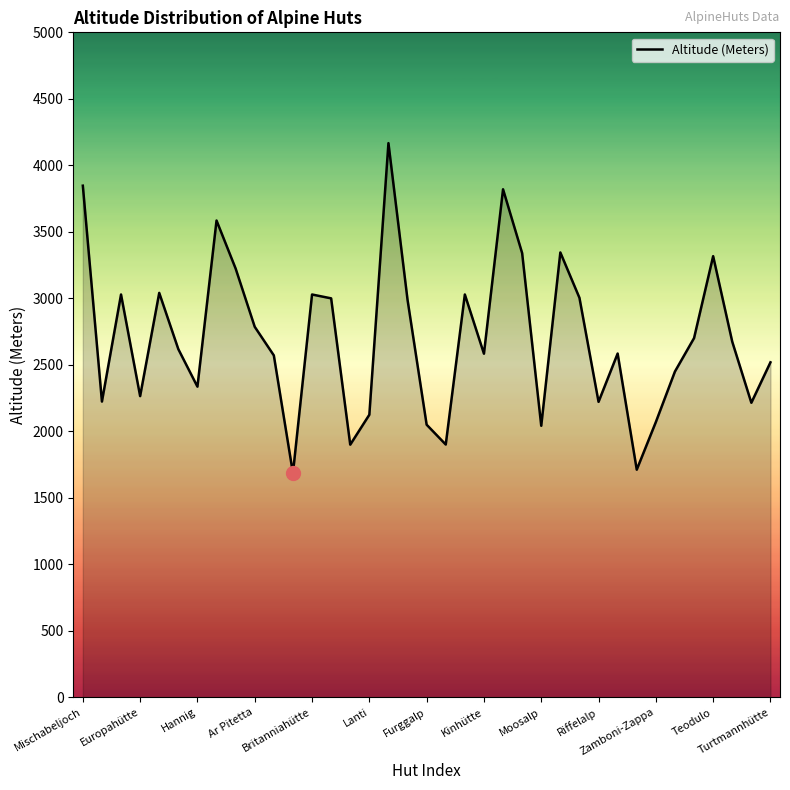

What is the smallest value displayed?

1685